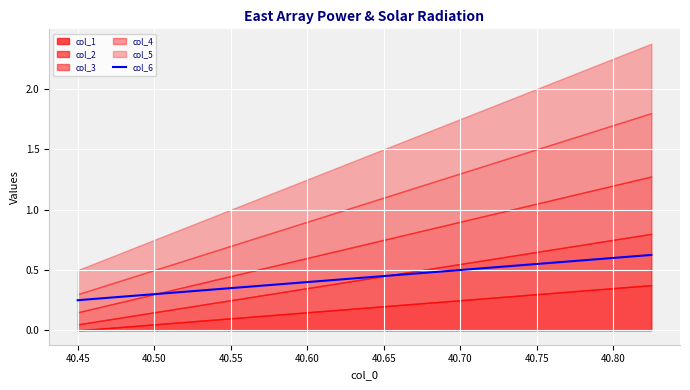

The value of col_6 at 40.60 is 0.6. True or false?

False